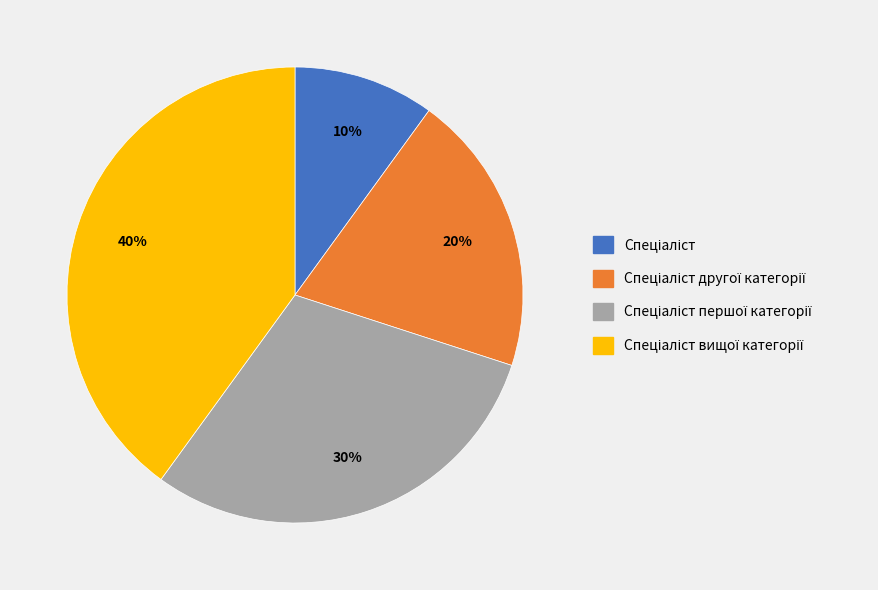

To the nearest percent, what is the average slice percentage?

25%